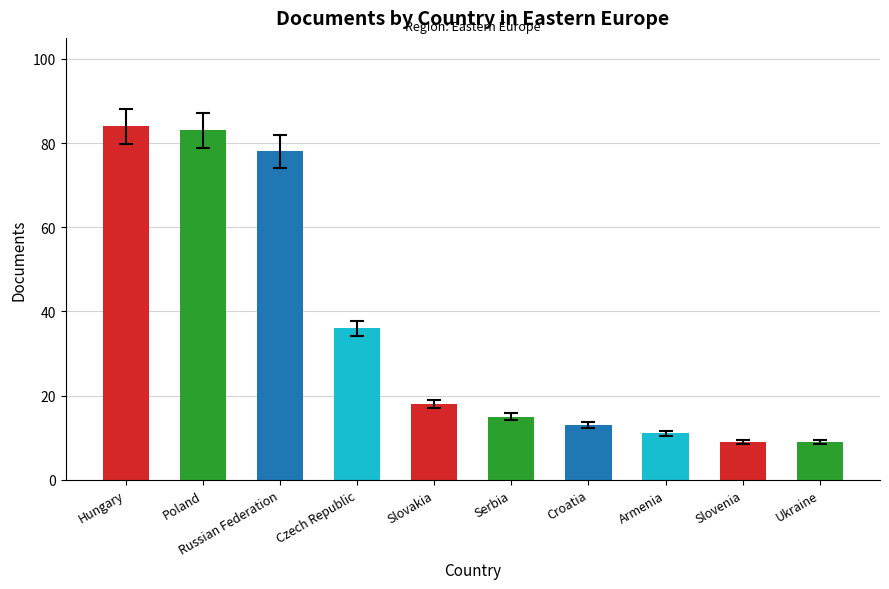

What is the difference between the maximum and minimum values?

75